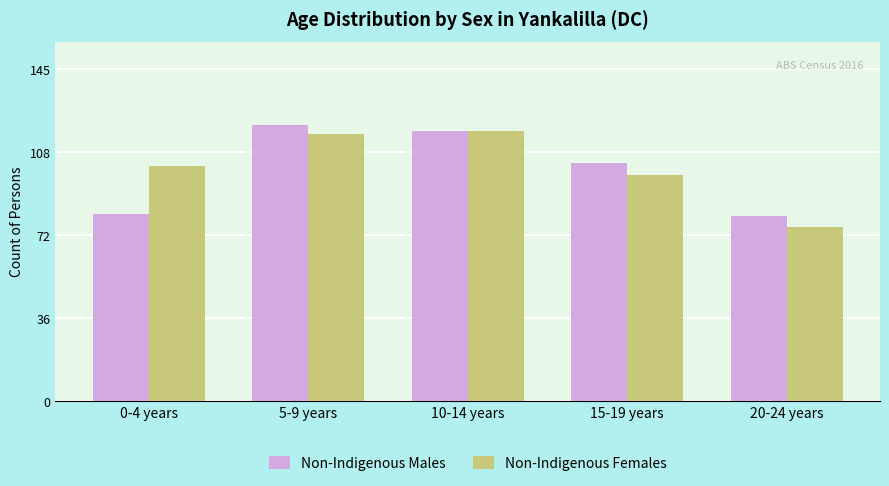

What is the total value across all series at 5-9 years?

238